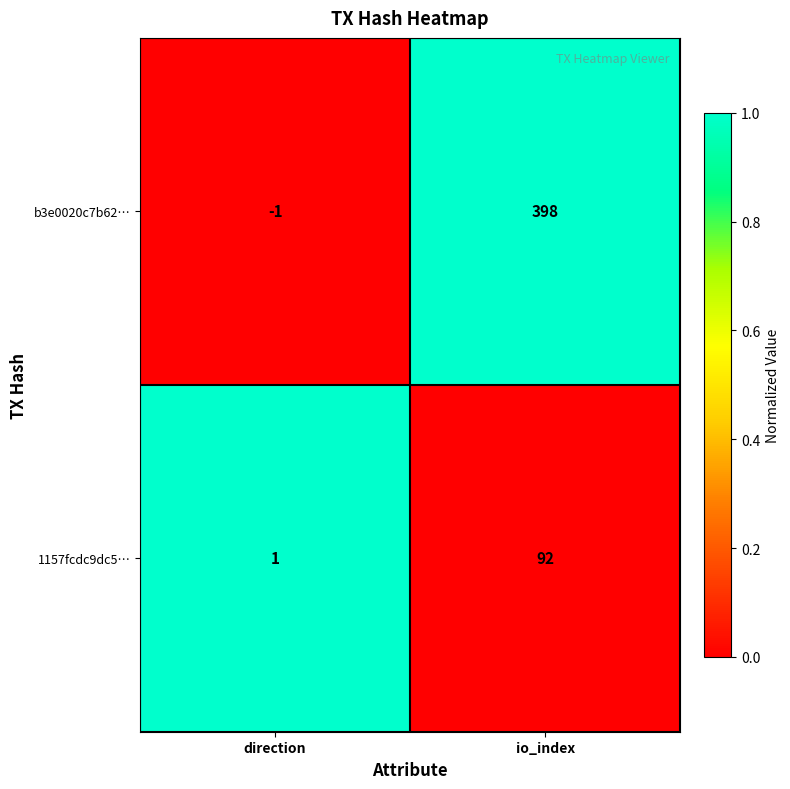

How many values in the b3e0020c7b62… series are below 398?

1